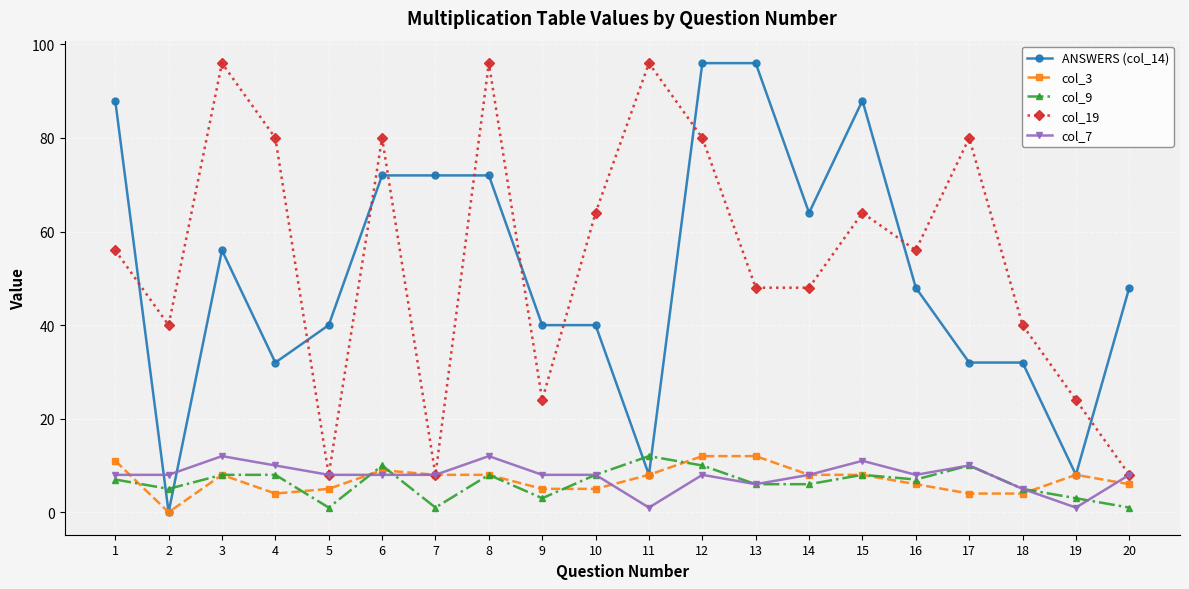

True or false: col_7 has more than 0 points higher than both neighbors.

True